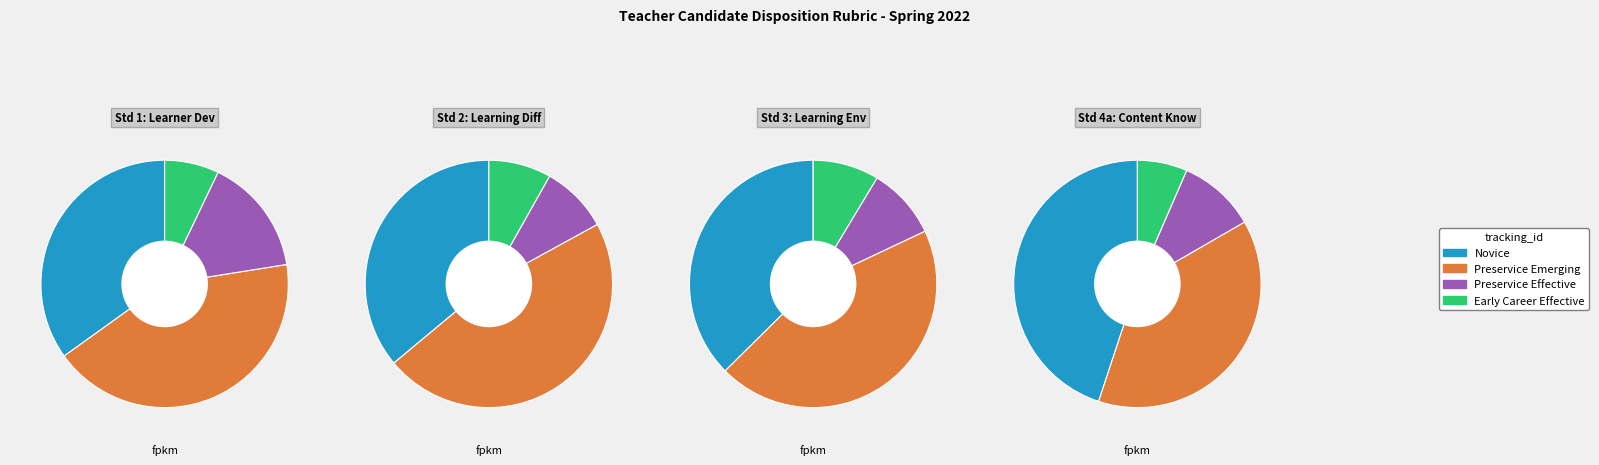

Rank the categories by InTASC Standard 1: Learner Development value from highest to lowest.

Preservice Emerging, Novice, Preservice Effective, Early Career Effective